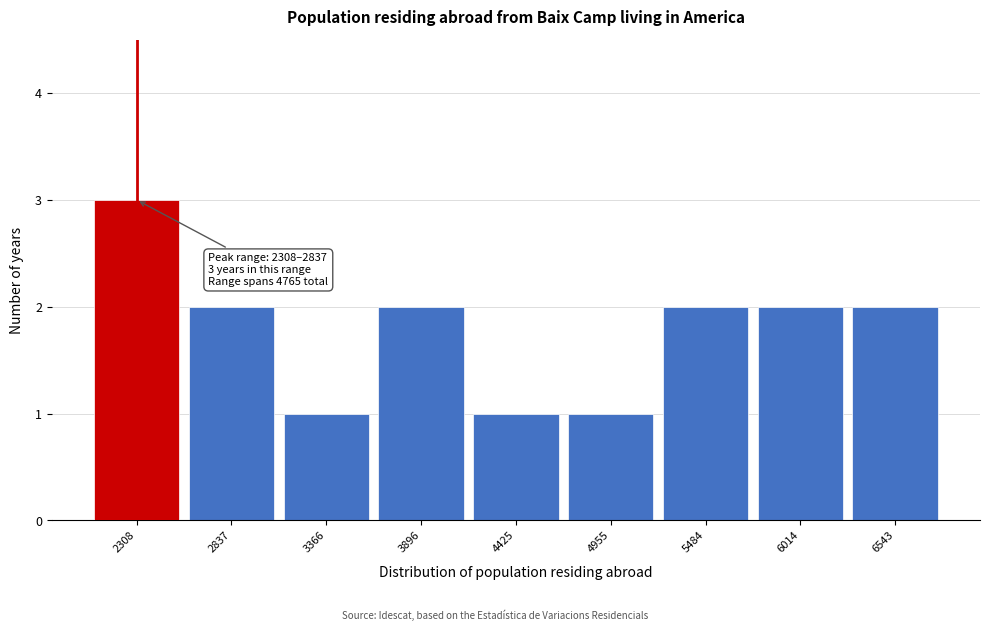

Reading left to right, what are all the values shown in this chart?

3	2	1	2	1	1	2	2	2